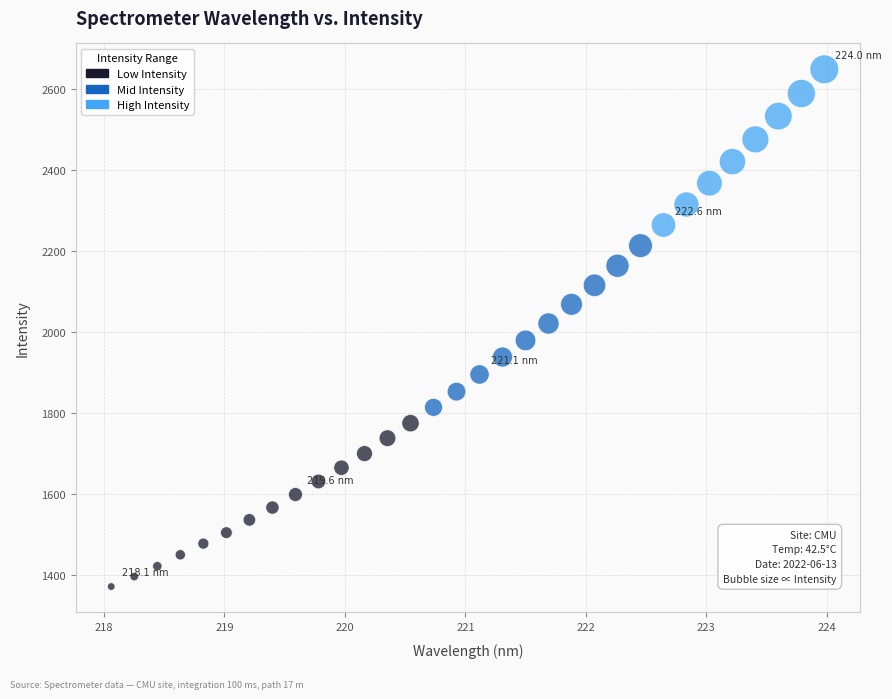

What is the range of Y values (max minus min)?

1278.8